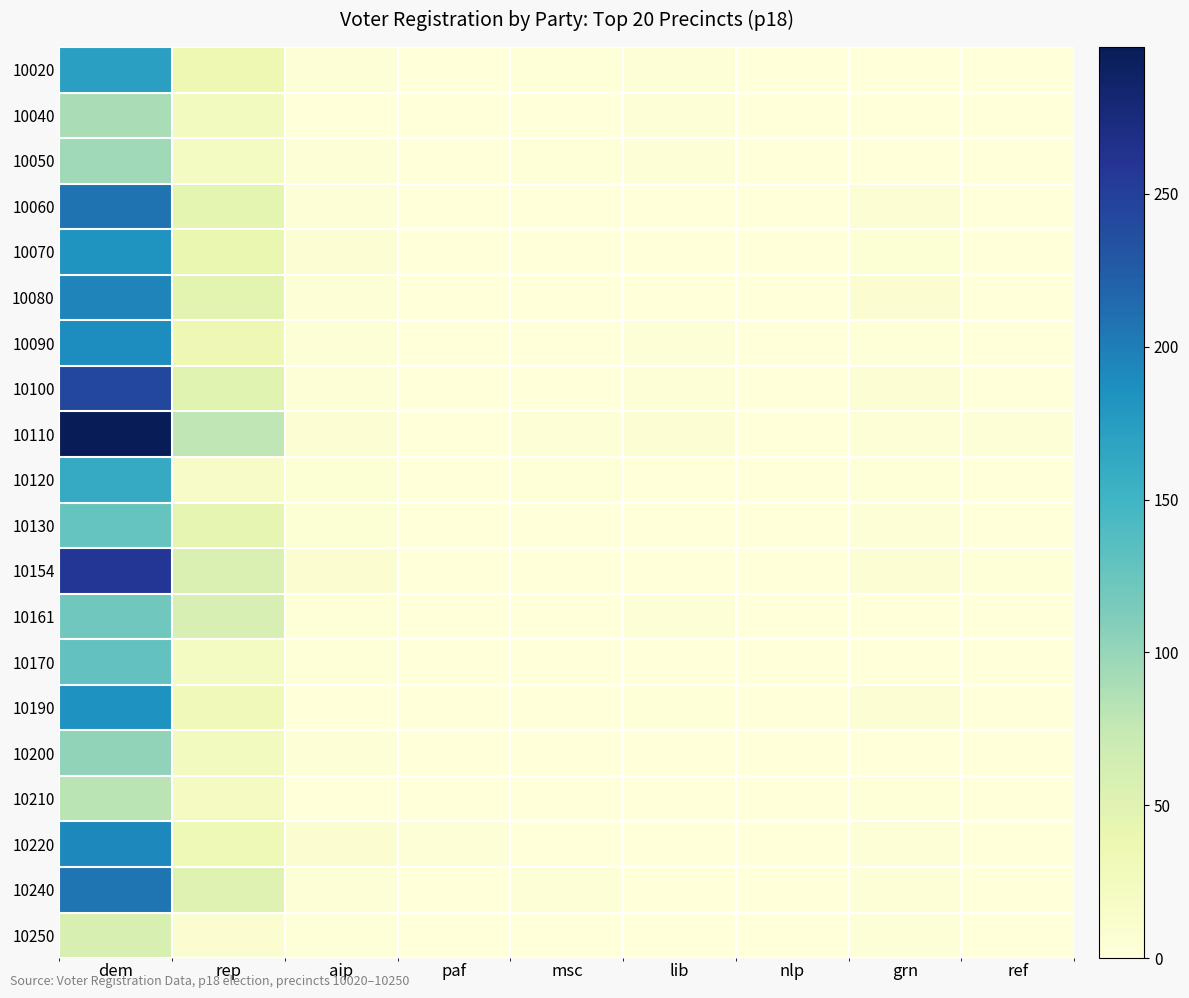

Reading right to left, transcribe all the data shown in this chart.

10020: ref=0	grn=0	nlp=0	lib=4	msc=2	paf=0	aip=3	rep=36	dem=172
10040: ref=0	grn=0	nlp=0	lib=3	msc=1	paf=1	aip=1	rep=24	dem=90
10050: ref=1	grn=1	nlp=0	lib=3	msc=2	paf=0	aip=3	rep=21	dem=95
10060: ref=1	grn=6	nlp=0	lib=1	msc=1	paf=0	aip=3	rep=46	dem=208
10070: ref=1	grn=5	nlp=0	lib=0	msc=0	paf=0	aip=6	rep=40	dem=182
10080: ref=0	grn=7	nlp=0	lib=0	msc=1	paf=1	aip=4	rep=47	dem=195
10090: ref=0	grn=2	nlp=0	lib=3	msc=0	paf=0	aip=4	rep=34	dem=189
10100: ref=0	grn=6	nlp=0	lib=4	msc=0	paf=0	aip=3	rep=50	dem=243
10110: ref=3	grn=4	nlp=0	lib=6	msc=4	paf=0	aip=6	rep=79	dem=298
10120: ref=0	grn=2	nlp=0	lib=1	msc=2	paf=1	aip=5	rep=17	dem=160
10130: ref=0	grn=3	nlp=0	lib=0	msc=1	paf=0	aip=5	rep=44	dem=126
10154: ref=2	grn=6	nlp=0	lib=0	msc=0	paf=1	aip=7	rep=57	dem=258
10161: ref=0	grn=0	nlp=0	lib=4	msc=1	paf=0	aip=2	rep=59	dem=121
10170: ref=0	grn=1	nlp=0	lib=1	msc=0	paf=1	aip=2	rep=21	dem=129
10190: ref=1	grn=6	nlp=0	lib=2	msc=1	paf=0	aip=1	rep=29	dem=184
10200: ref=0	grn=0	nlp=0	lib=1	msc=0	paf=0	aip=3	rep=24	dem=103
10210: ref=0	grn=2	nlp=0	lib=1	msc=0	paf=0	aip=1	rep=23	dem=81
10220: ref=0	grn=3	nlp=0	lib=1	msc=1	paf=3	aip=7	rep=32	dem=193
10240: ref=0	grn=3	nlp=1	lib=1	msc=4	paf=0	aip=3	rep=51	dem=207
10250: ref=0	grn=3	nlp=0	lib=0	msc=0	paf=0	aip=2	rep=8	dem=58